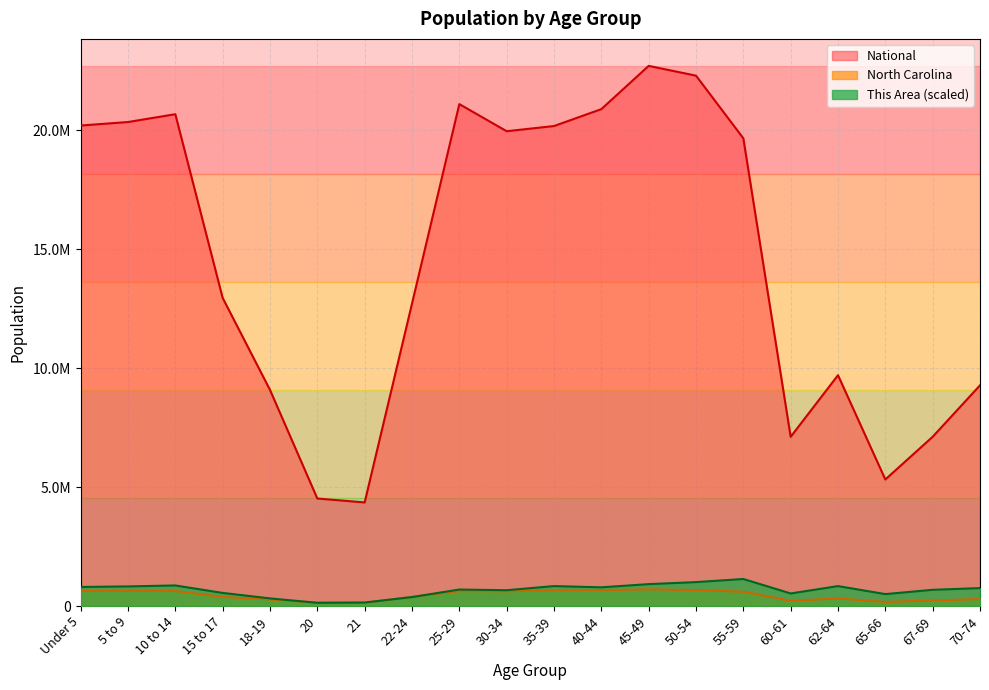

Reading left to right, what are all the values shown in this chart?

This Area: 800574.1	823667.5	864081.1	550394.7	319459.8	134712.0	146258.7	375269.1	692804.5	663937.6	837138.7	785178.4	919890.4	1004566.5	1135429.6	527301.2	837138.7	500358.8	681257.7	752462.6
North Carolina: 632040.0	635945.0	631104.0	382546.0	277045.0	141076.0	136169.0	384328.0	627036.0	619557.0	659843.0	667308.0	698753.0	669893.0	600722.0	222924.0	315115.0	172919.0	230105.0	294543.0
National: 20201362.0	20348657.0	20677194.0	12954254.0	9086089.0	4519129.0	4354294.0	12712576.0	21101849.0	19962099.0	20179642.0	20890964.0	22708591.0	22298125.0	19664805.0	7113727.0	9704197.0	5319902.0	7115361.0	9278166.0